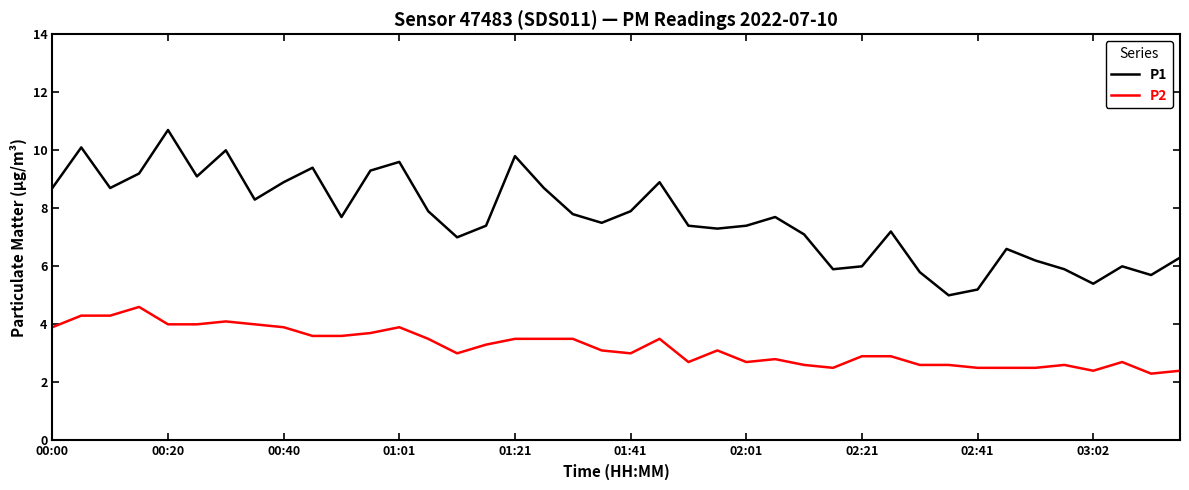

What is the sum of all P1 values?

306.7